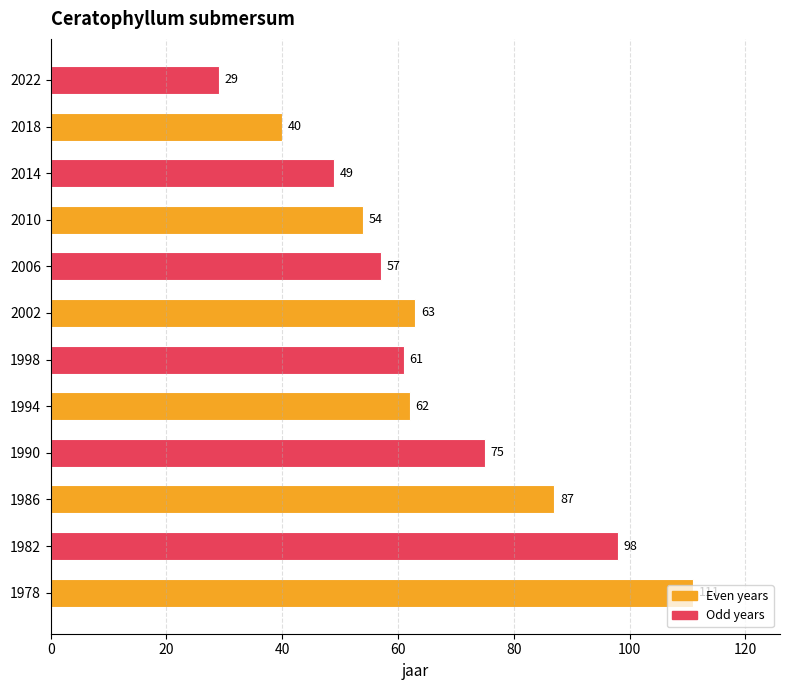

What is the smallest value displayed?

29